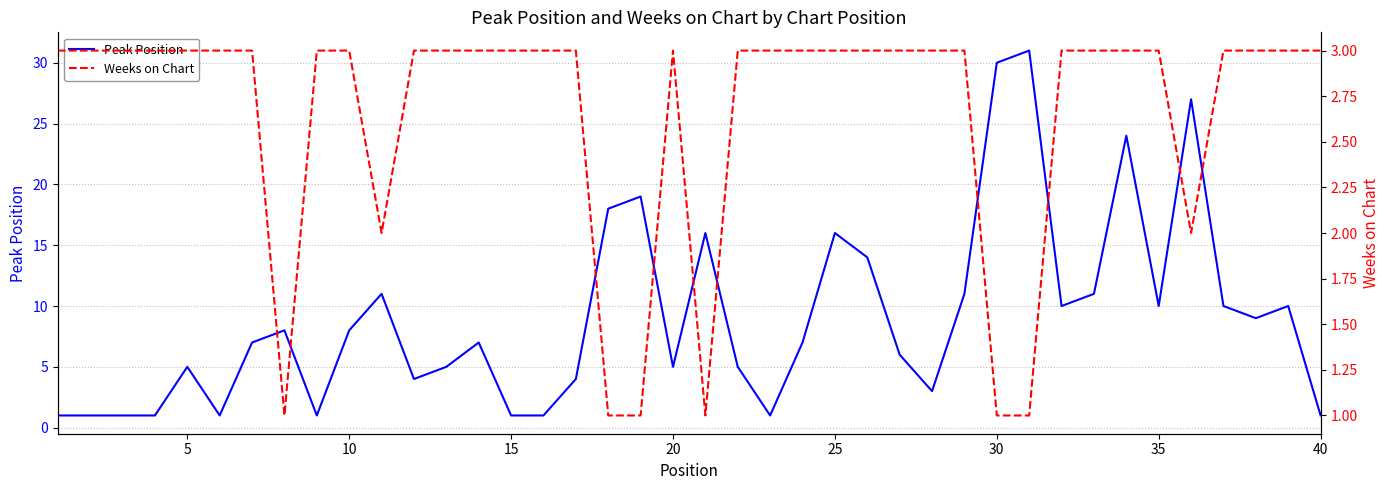

Reading left to right, extract all data points from this chart.

Peak Position: 1	1	1	1	5	1	7	8	1	8	11	4	5	7	1	1	4	18	19	5	16	5	1	7	16	14	6	3	11	30	31	10	11	24	10	27	10	9	10	1
Weeks on Chart: 3	3	3	3	3	3	3	1	3	3	2	3	3	3	3	3	3	1	1	3	1	3	3	3	3	3	3	3	3	1	1	3	3	3	3	2	3	3	3	3